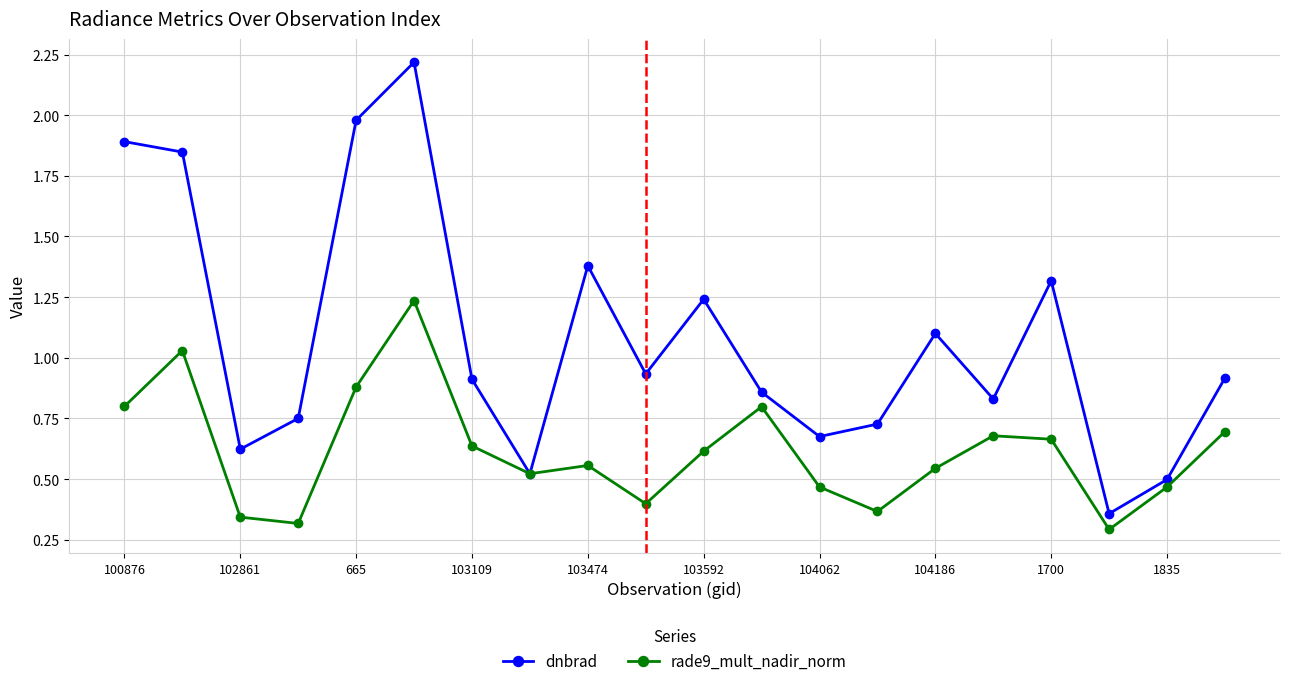

List the series in order of their peak value, highest first.

dnbrad, rade9_mult_nadir_norm